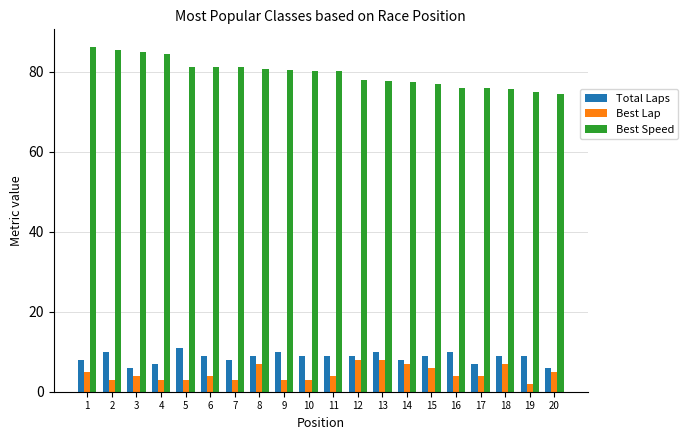

What is the value of the Best Lap bar at the 4th from the left?

3.0